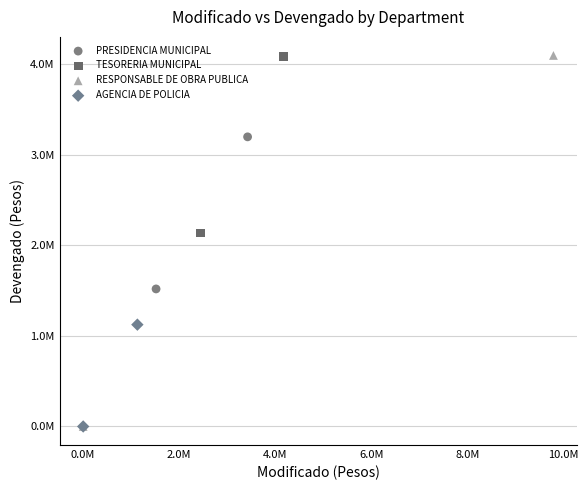

What are all the series names shown in the legend?

PRESIDENCIA MUNICIPAL, TESORERIA MUNICIPAL, RESPONSABLE DE OBRA PUBLICA, AGENCIA DE POLICIA